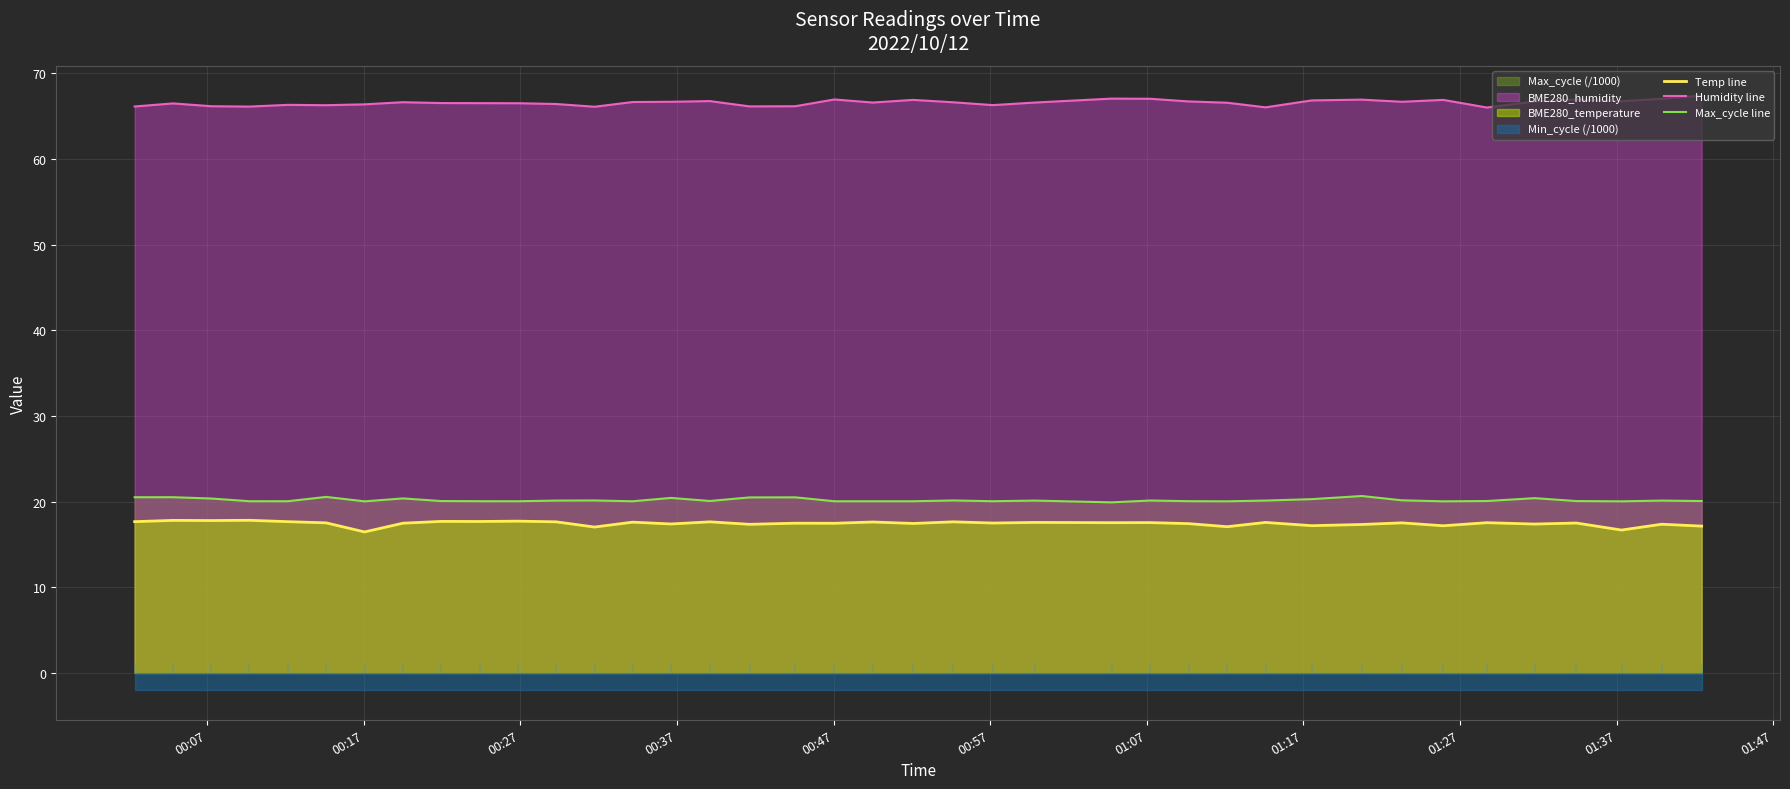

True or false: Humidity line and Max_cycle line cross at least once.

False